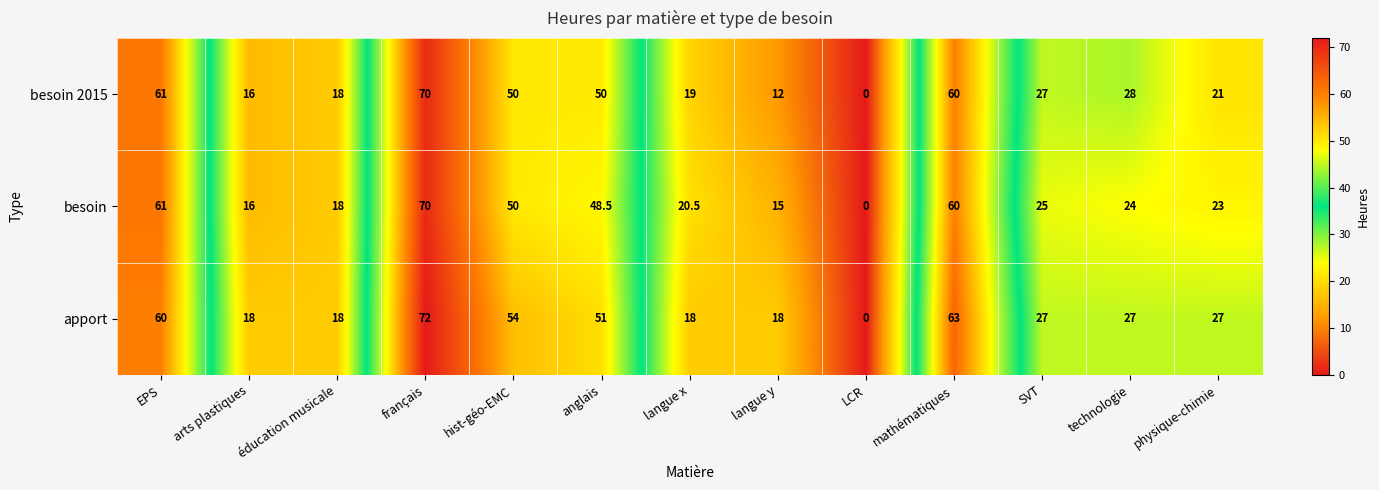

The besoin 2015 series shows 50.0 at hist-géo-EMC. True or false?

True